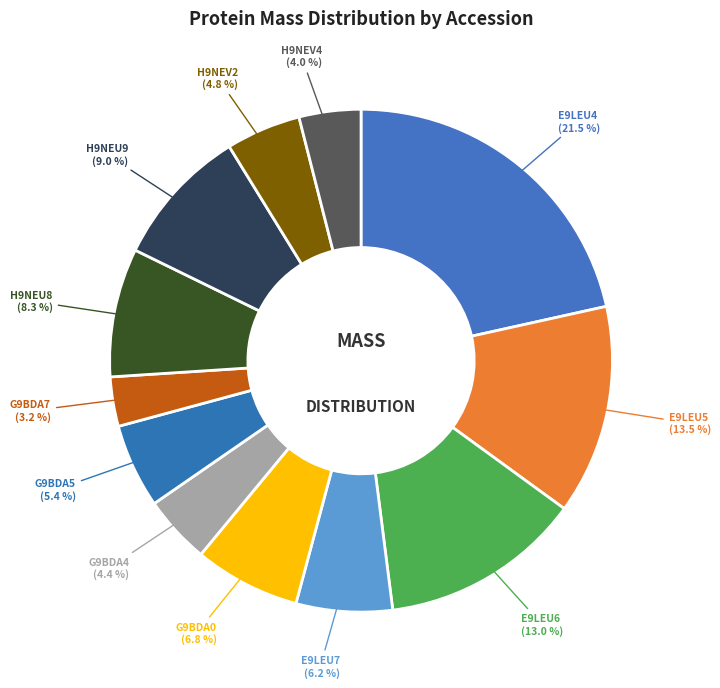

Does any single category account for the majority?

No